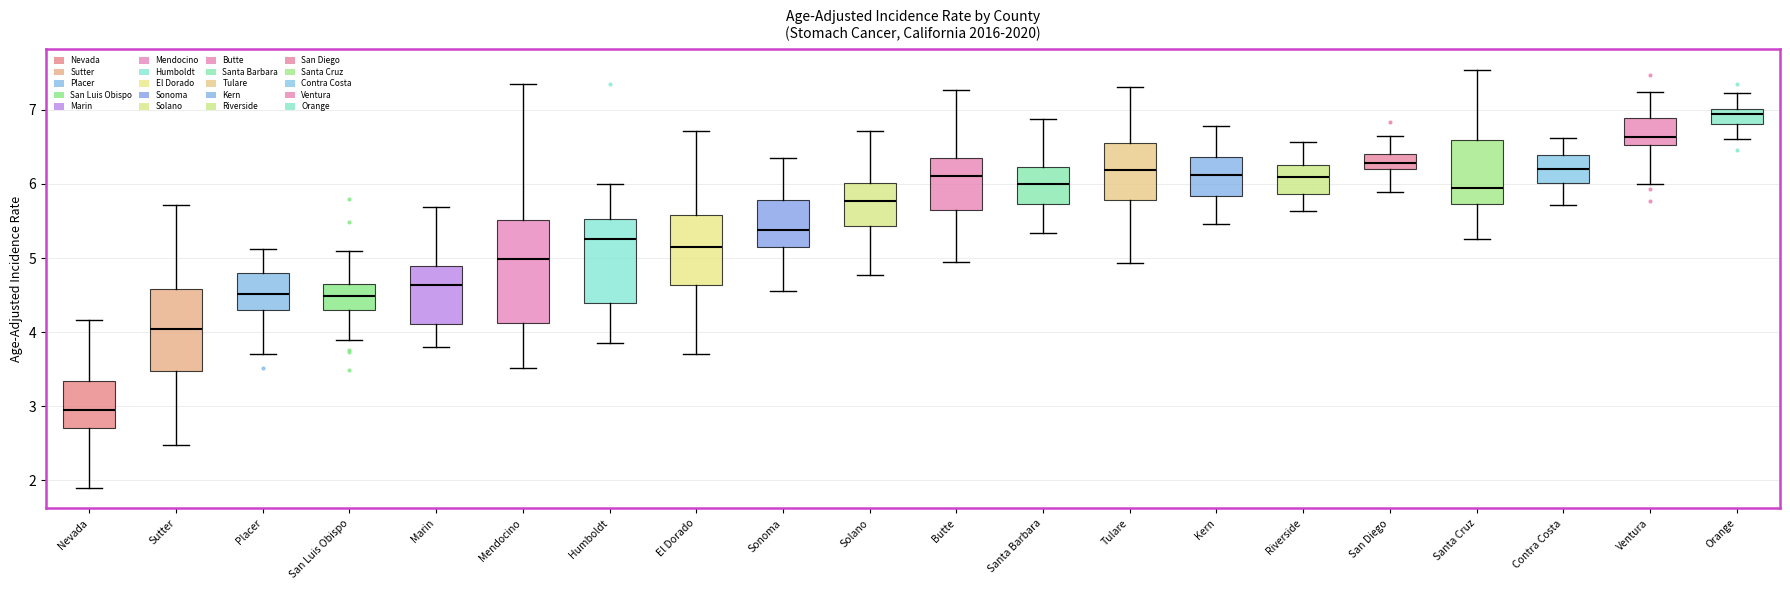

Comparing the boxes themselves (not the whiskers), which one is the tallest?

Mendocino